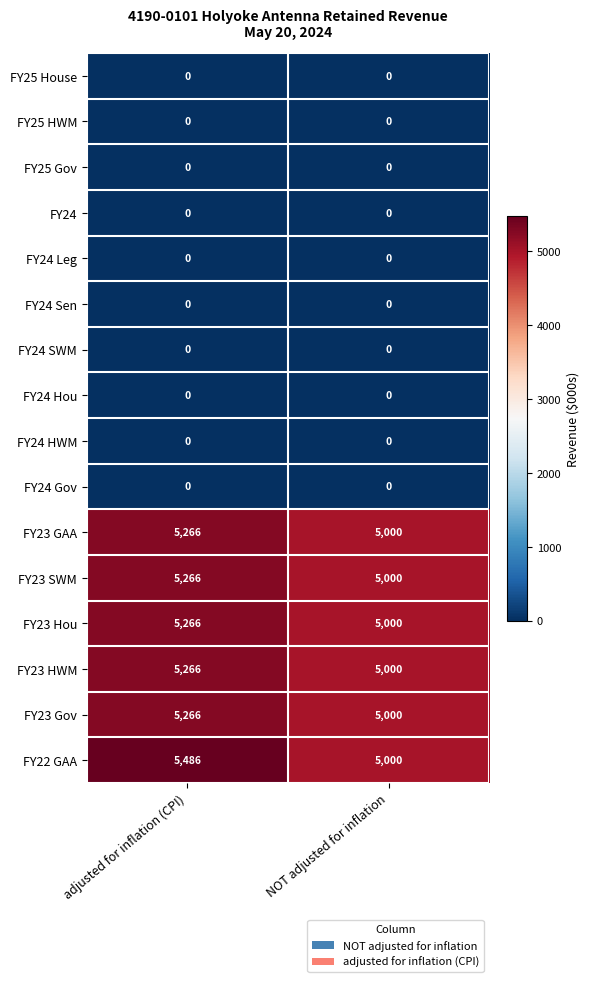

What is the spread (max minus min) of values at NOT adjusted for inflation?

5000